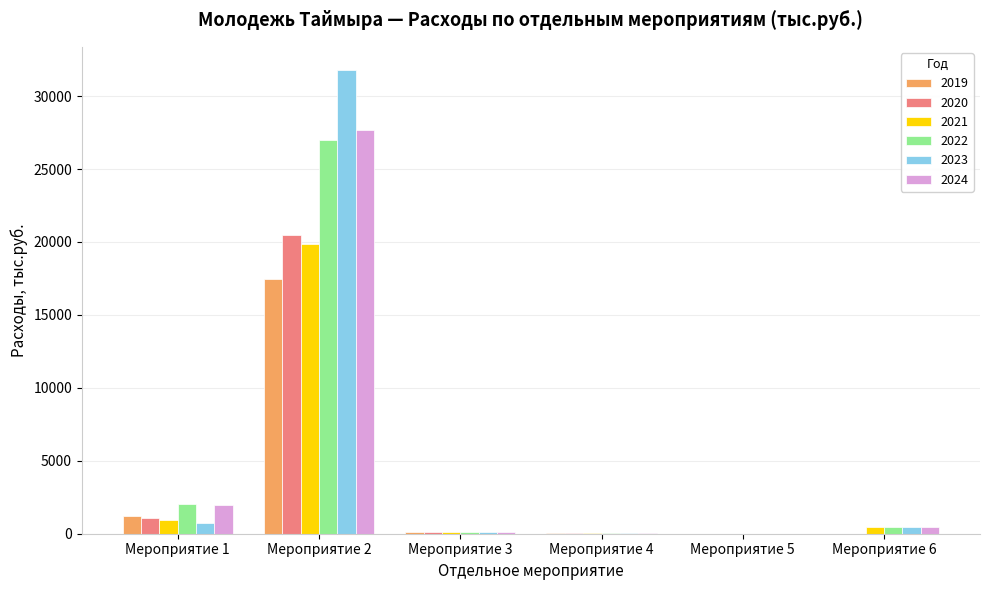

Which category has the highest value across all series?

Мероприятие 2